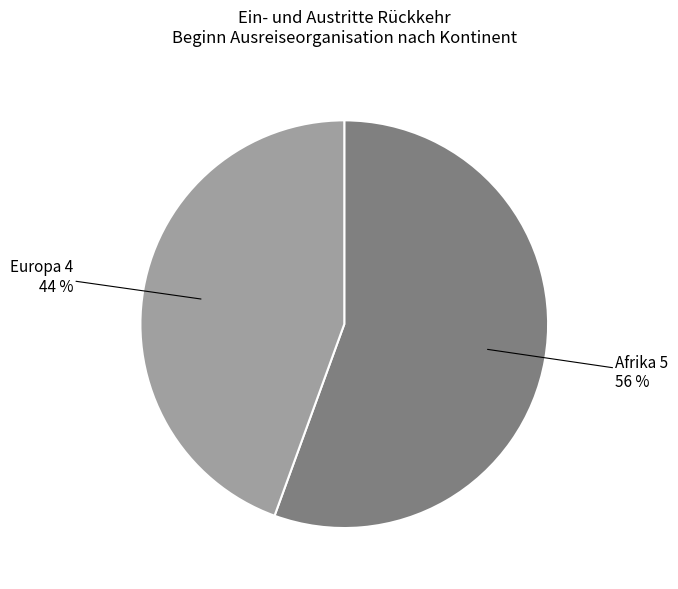

Is there a majority slice in this chart?

Yes